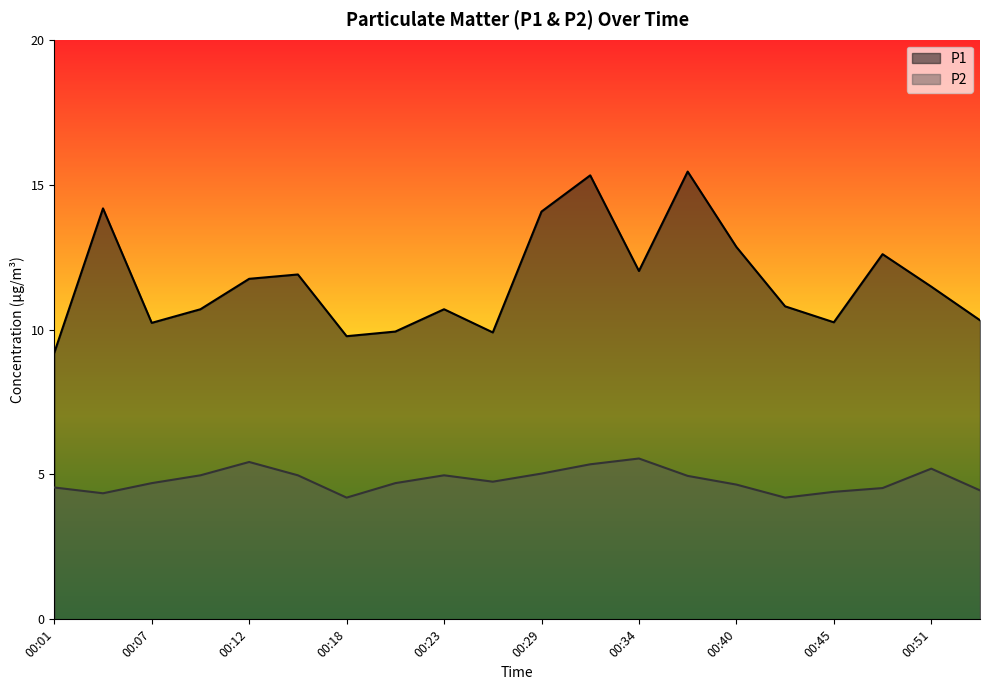

Reading right to left, extract all data points from this chart.

P1: 10.3	11.5	12.6	10.2	10.8	12.8	15.4	12.0	15.3	14.1	9.9	10.7	9.9	9.8	11.9	11.8	10.7	10.2	14.2	9.2
P2: 4.5	5.2	4.5	4.4	4.2	4.7	5.0	5.5	5.3	5.0	4.8	5.0	4.7	4.2	5.0	5.4	5.0	4.7	4.3	4.5